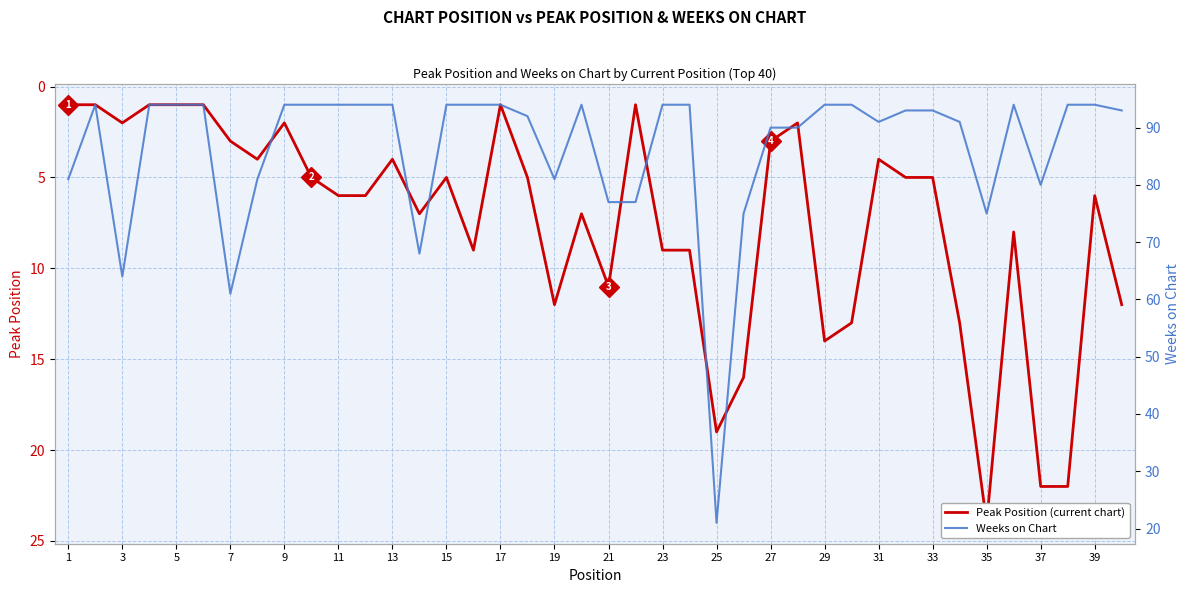

At 39, list the series in order from smallest to largest.

Peak Position, Weeks on Chart